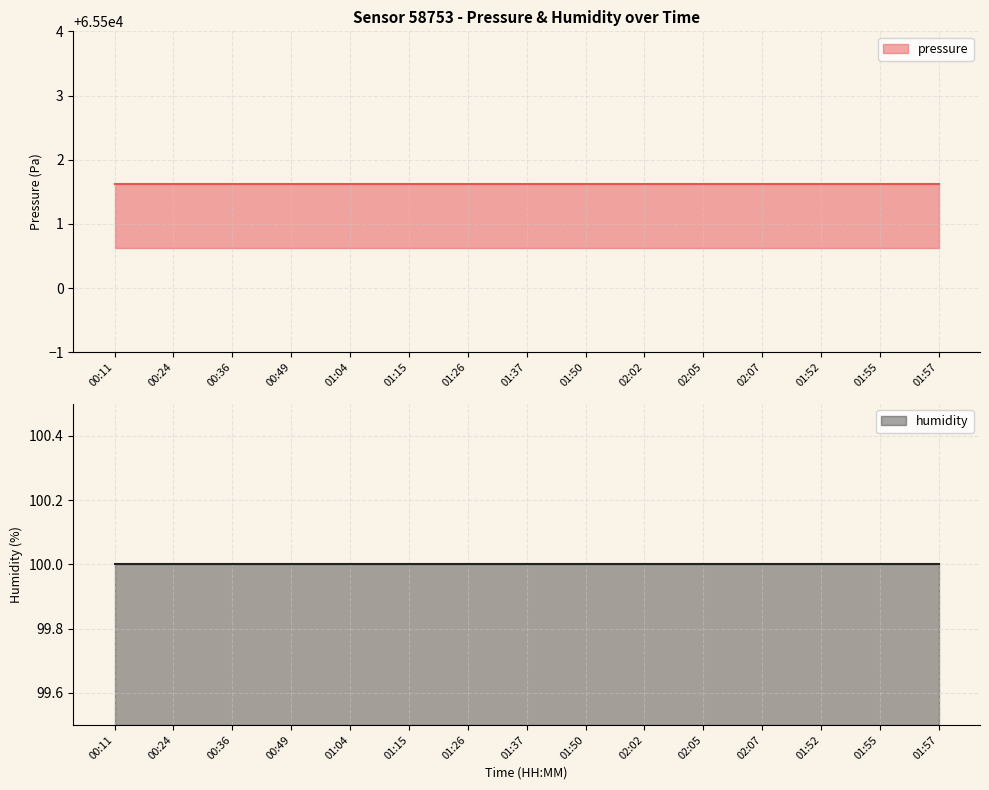

Which label corresponds to the smallest value in the chart?

00:11